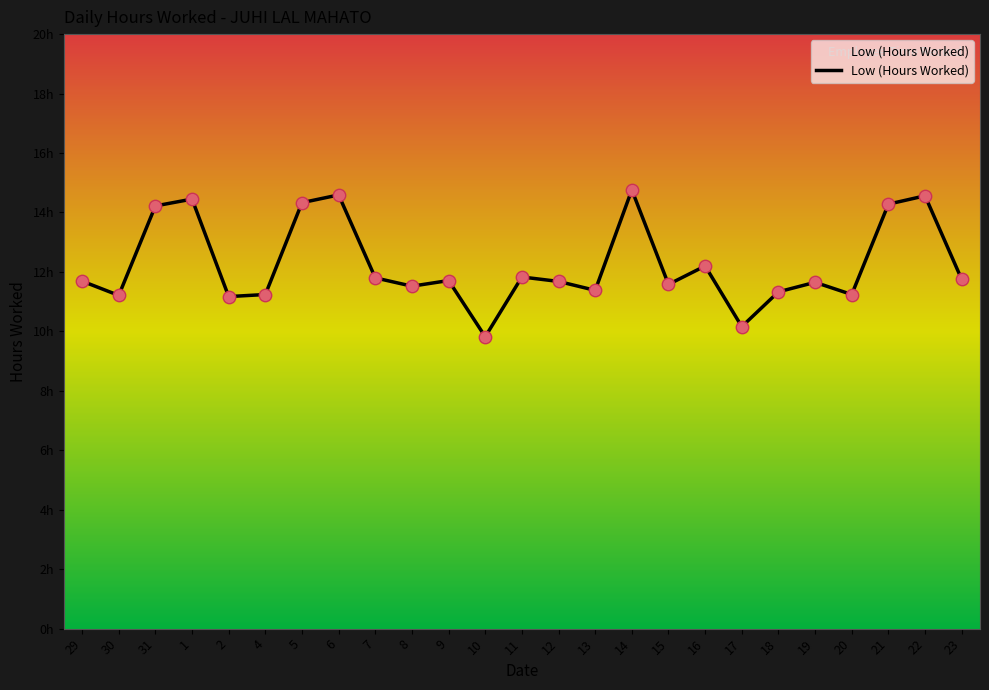

Which has a higher value, 8 or 1?

1